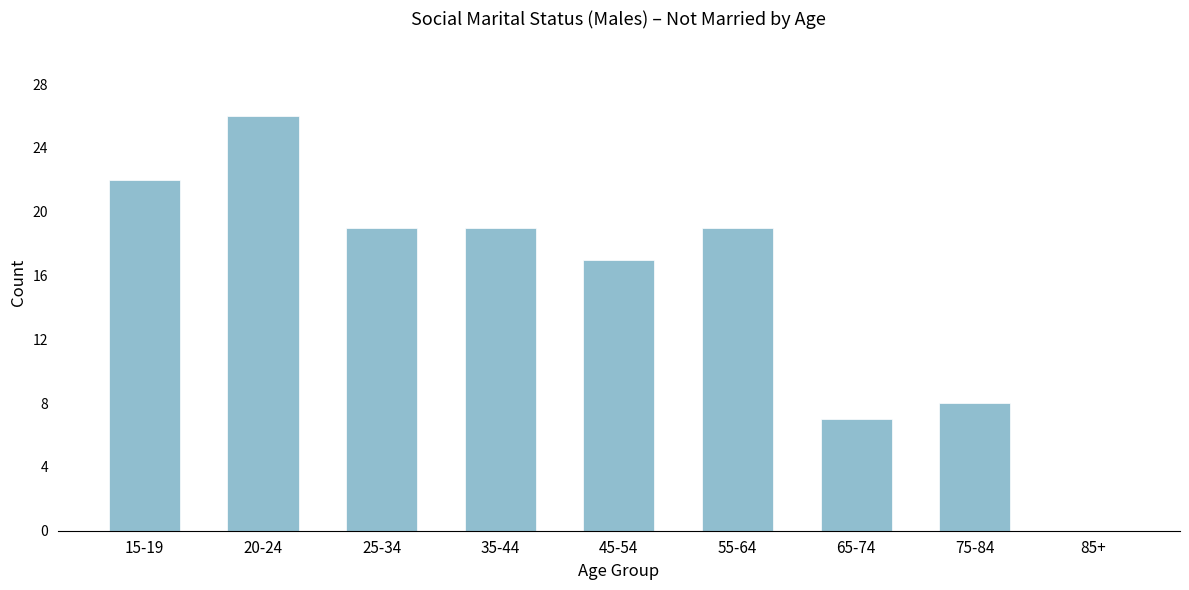

Reading left to right, list all the values displayed in this chart.

15-19=22	20-24=26	25-34=19	35-44=19	45-54=17	55-64=19	65-74=7	75-84=8	85+=0